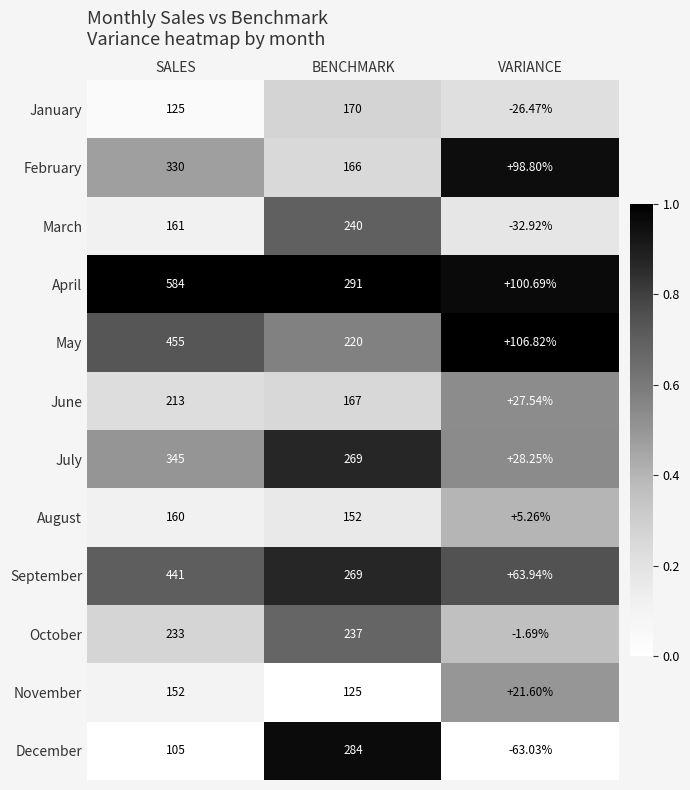

Where does the November series first go above 125?

SALES